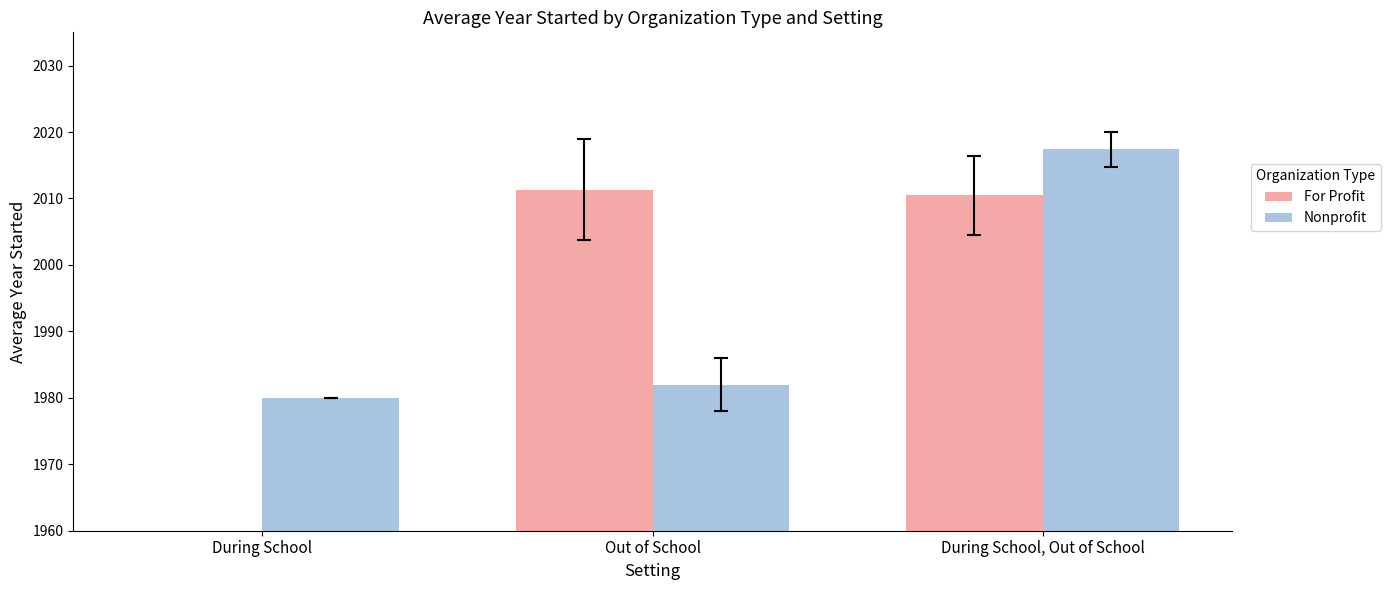

What is the difference between the Nonprofit values at Out of School and During School?

2.0